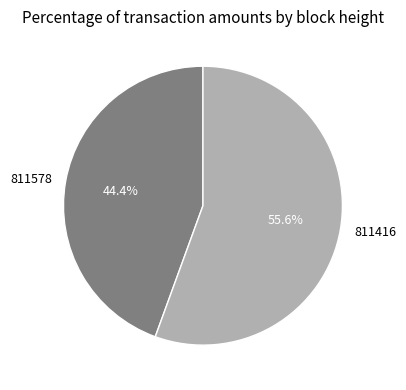

What is the largest slice in the pie chart?

811416